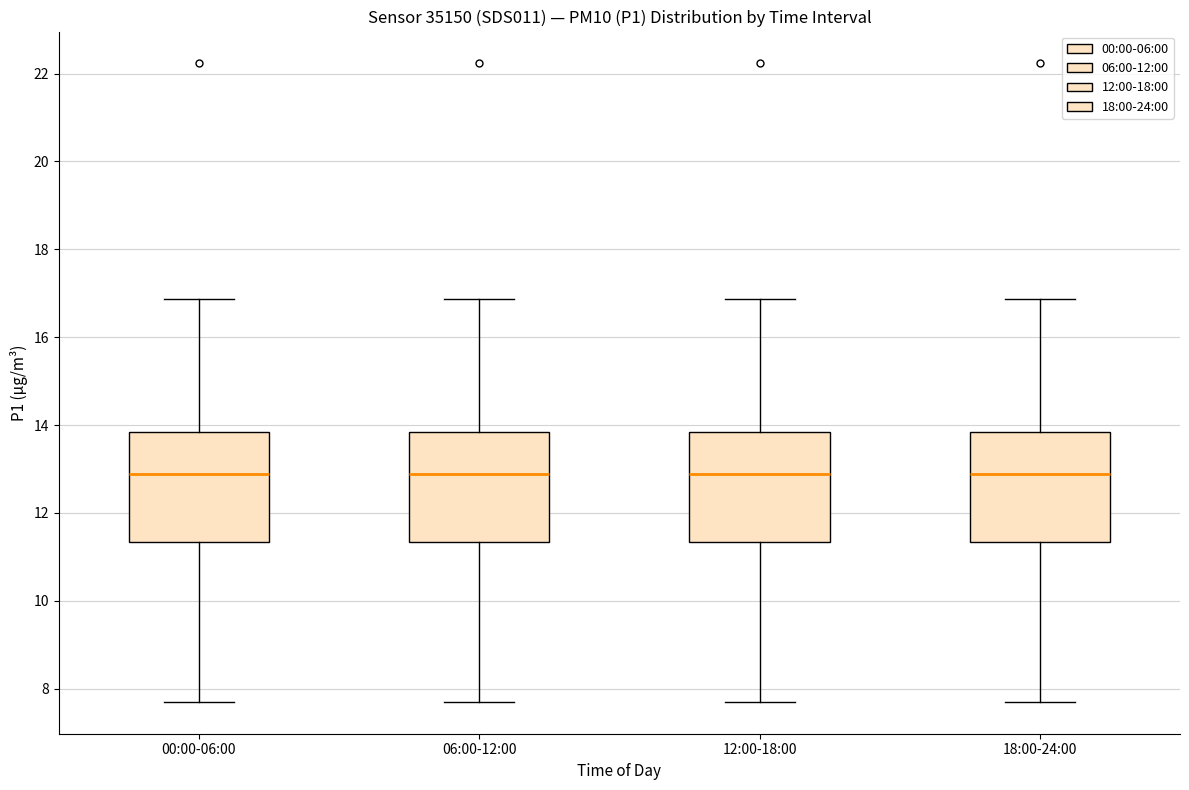

Reading left to right, transcribe this box plot: for each box, give where its median line is, the range the box spans, and where its two whiskers end, as read against the y-axis. The values are not printed on the chart, so give them approximately, as read against the axis.

00:00-06:00: median 12.8, box 11.4 to 13.8, whiskers 7.8 to 16.8
06:00-12:00: median 12.8, box 11.4 to 13.8, whiskers 7.8 to 16.8
12:00-18:00: median 12.8, box 11.4 to 13.8, whiskers 7.8 to 16.8
18:00-24:00: median 12.8, box 11.4 to 13.8, whiskers 7.8 to 16.8